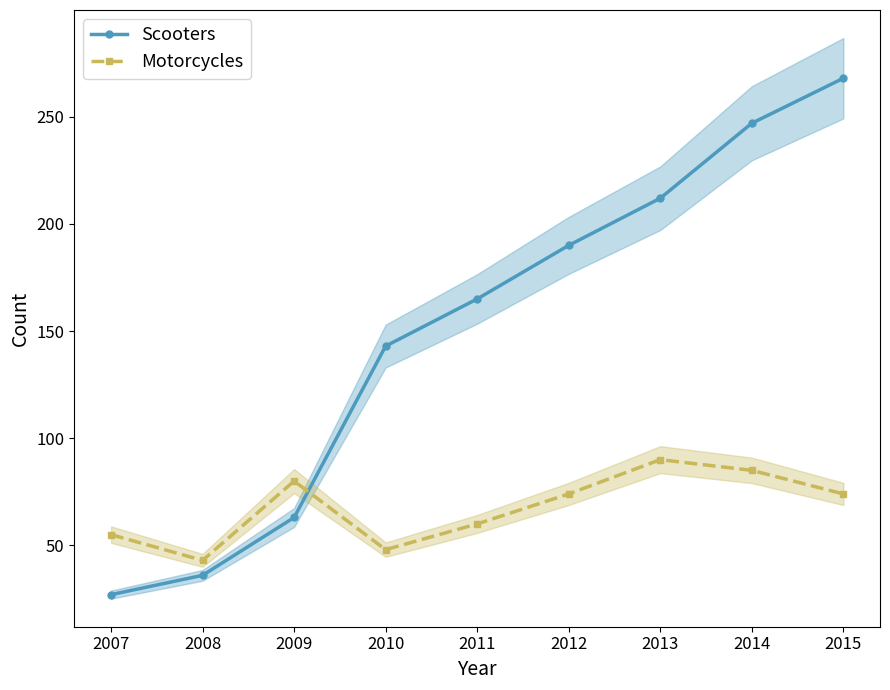

Is the value of Scooters at 2012 greater than the value of Motorcycles at 2012?

Yes